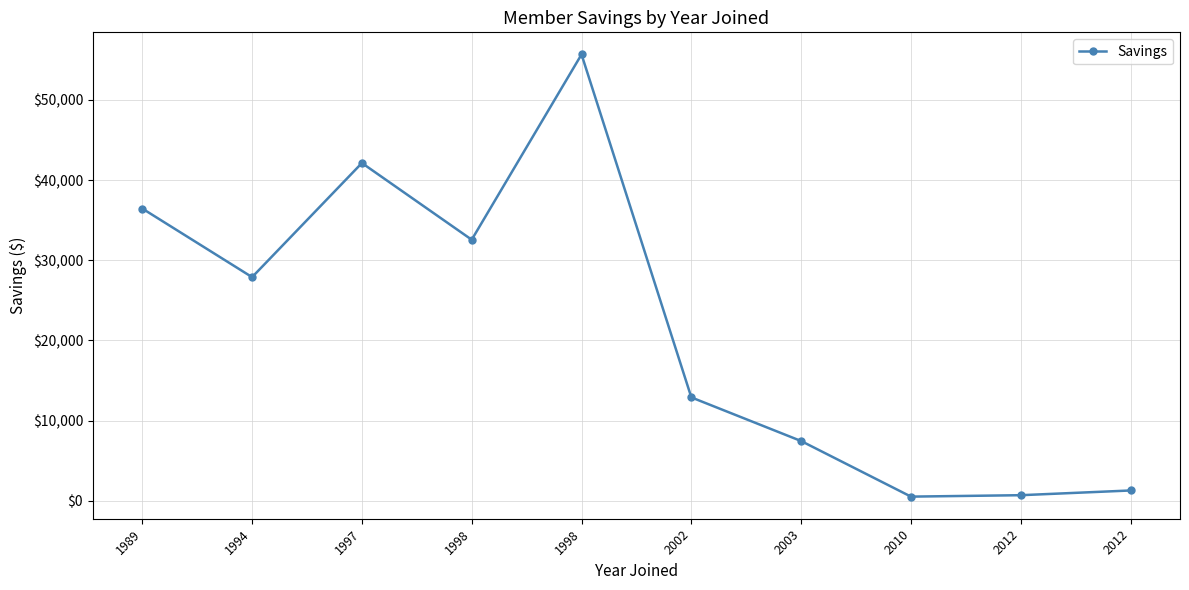

Reading left to right, transcribe all the data shown in this chart.

36455.3	27899.0	42133.8	32566.9	55677.5	12899.6	7455.7	522.1	699.7	1288.6